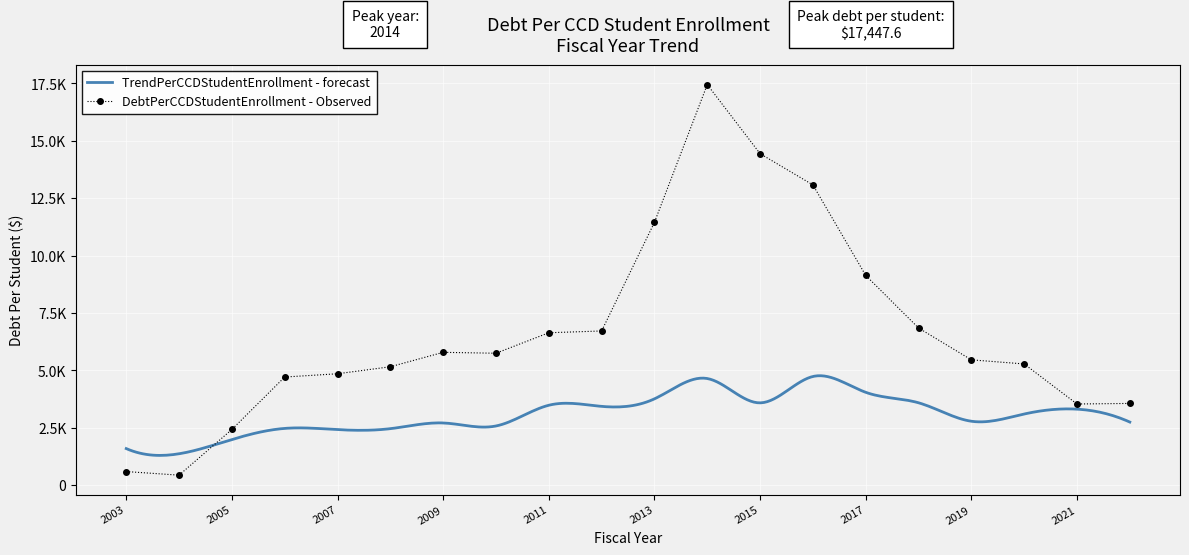

How many data points are less than 5742?

10